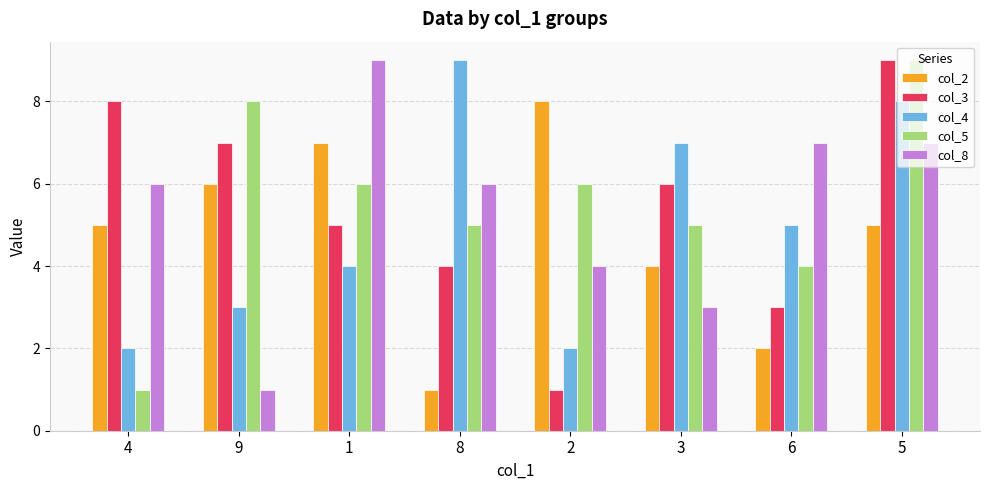

What is the average value of the col_2 series?

5